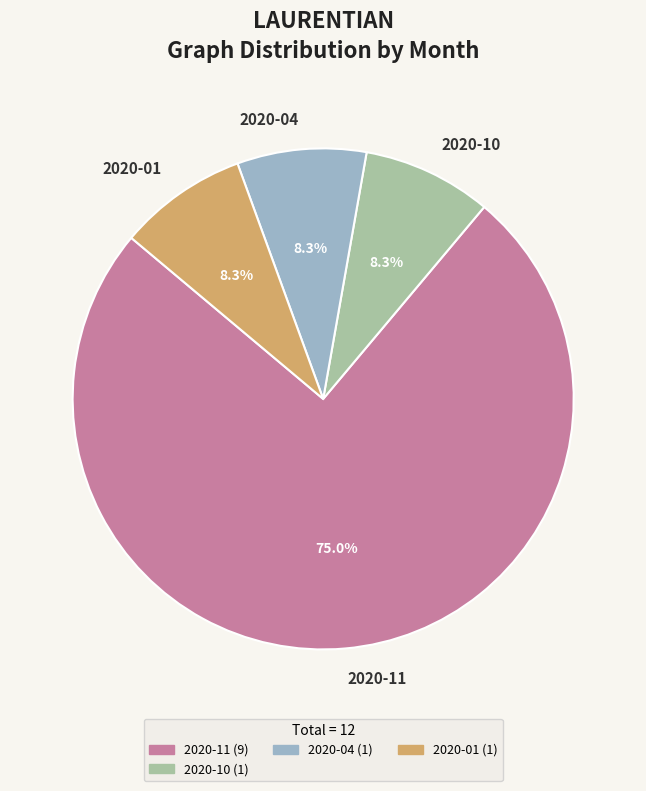

What is the ratio of the value at 2020-11 to the value at 2020-10?

9.0